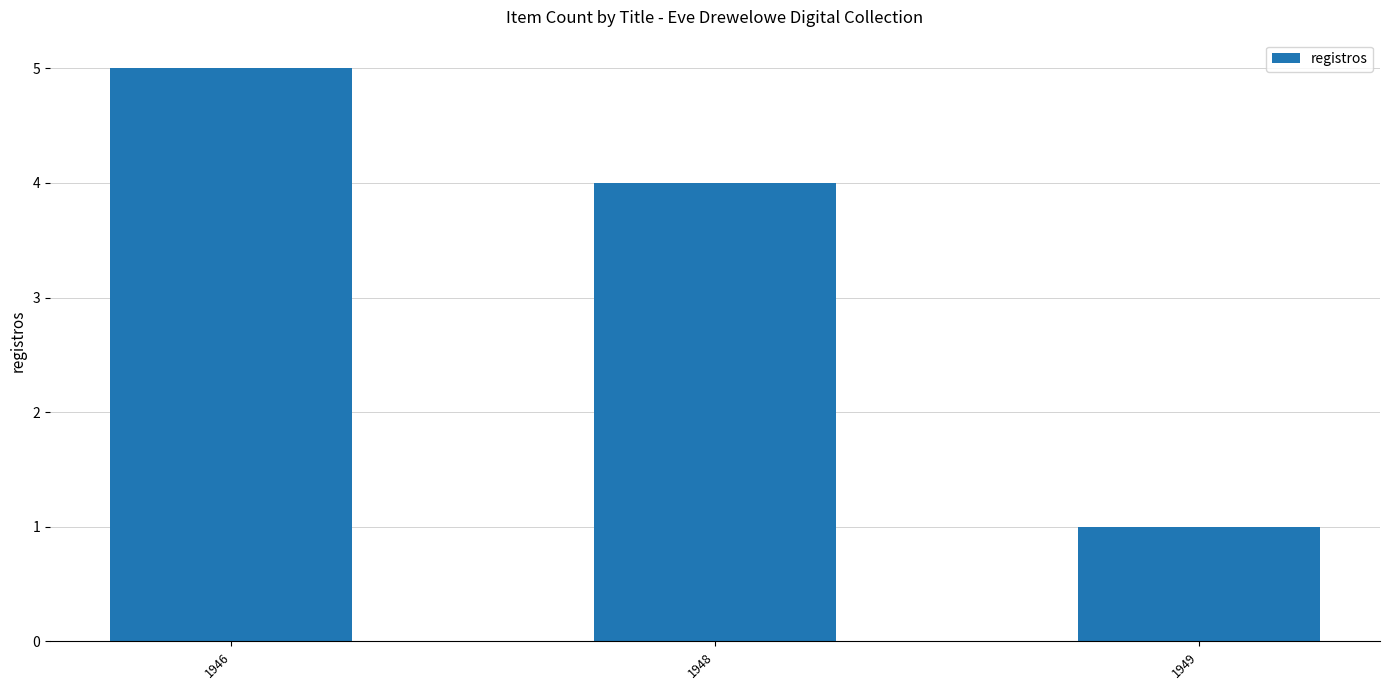

Are the bars grouped side by side (vs. stacked)?

No